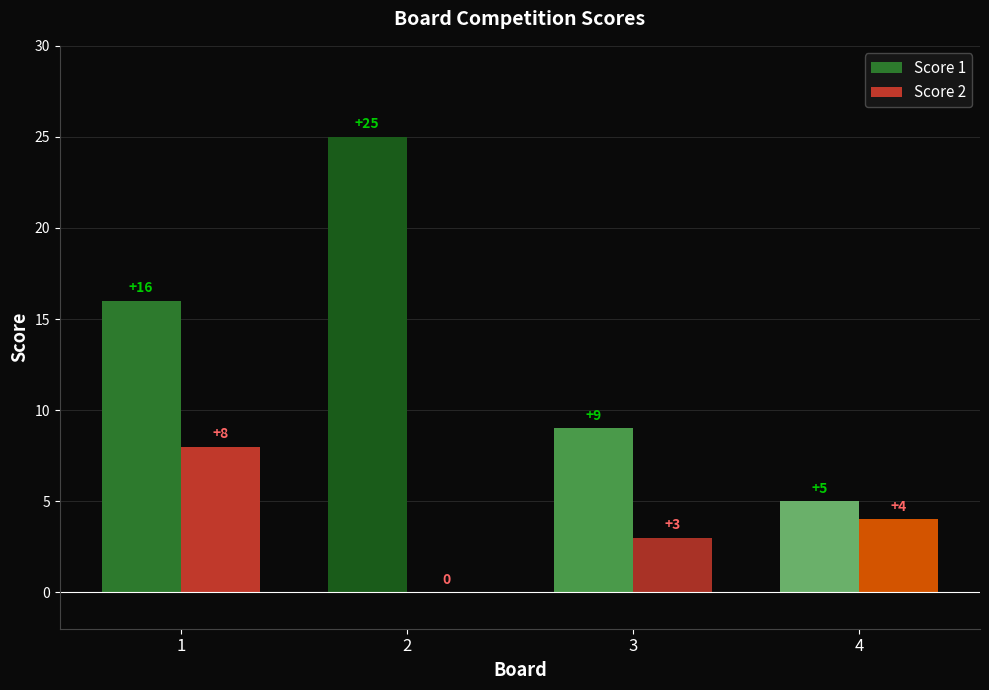

What is the maximum value shown in the chart?

25